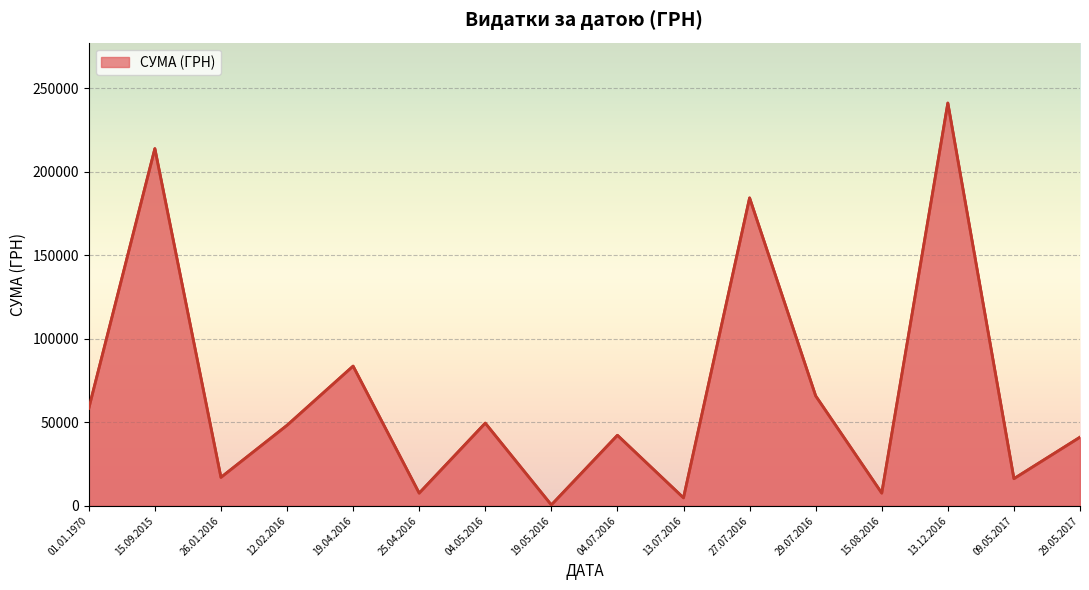

What is the difference between the maximum and second lowest values?

236488.0